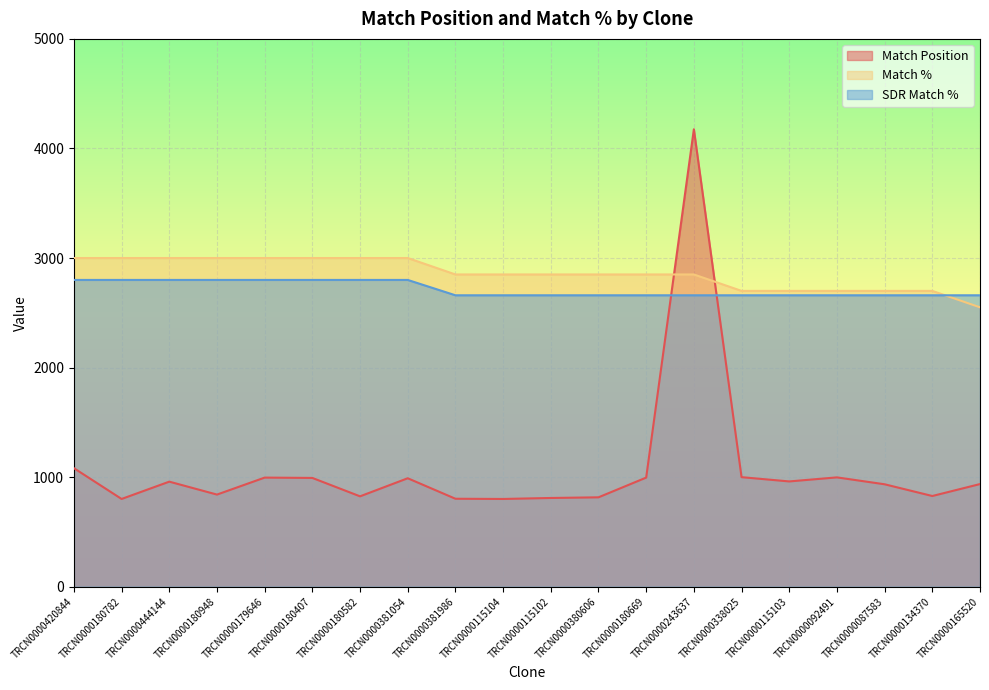

True or false: Match % has a value of 4342 at TRCN0000381054.

False